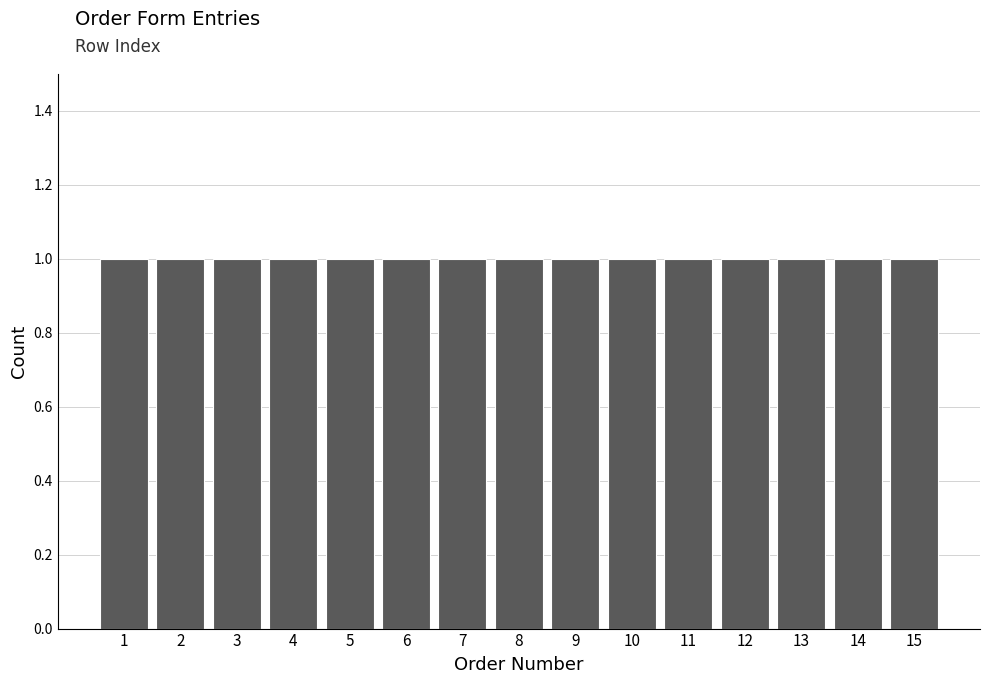

How tall is the bar that spans 2.5 to 3.5 on the x-axis? The values are not printed on the chart, so give them approximately, as read against the axis.

1